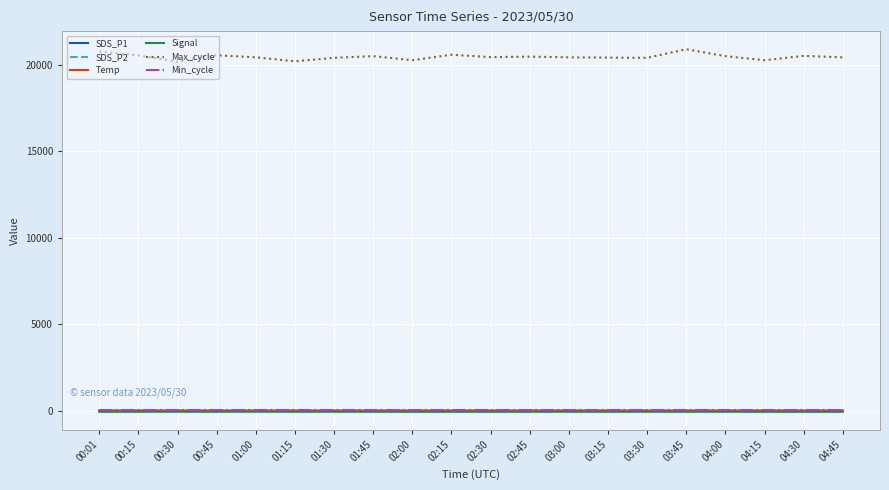

Which series has the largest total across all categories?

Max_cycle